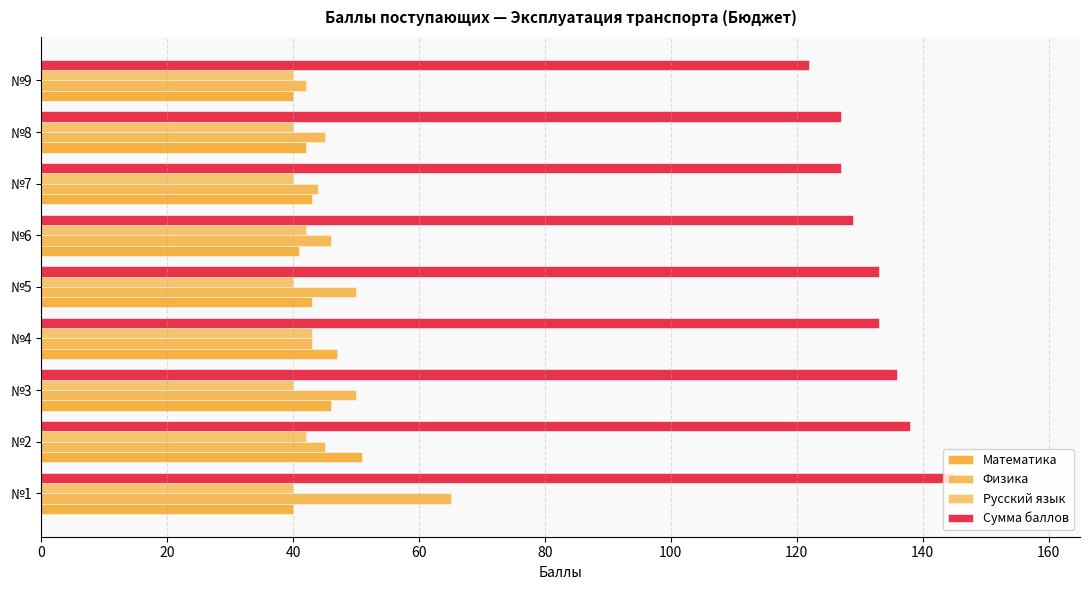

What is the minimum value shown in the chart?

40